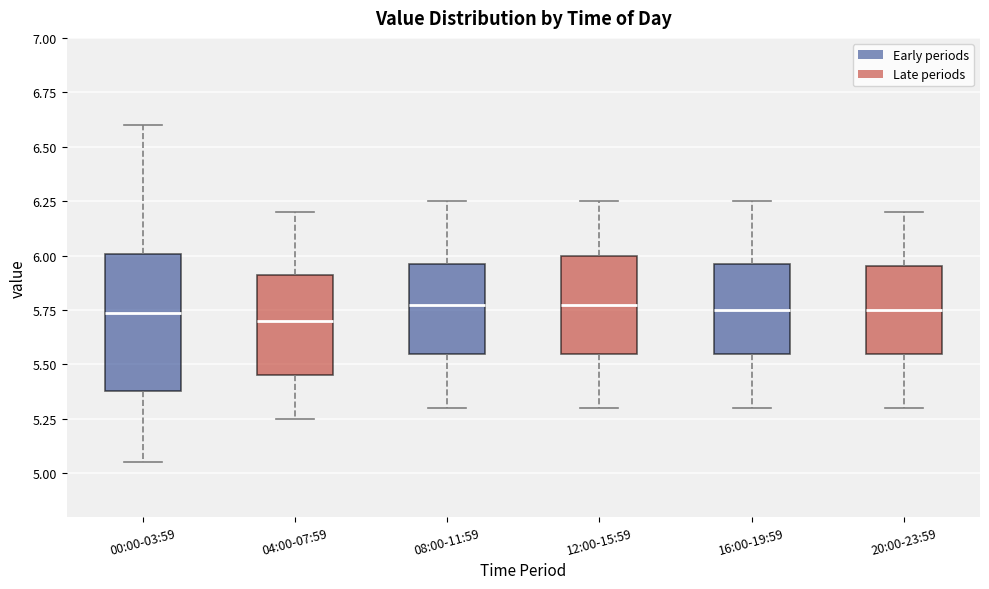

Reading left to right, transcribe this box plot: for each box, give where its median line is, the range the box spans, and where its two whiskers end, as read against the y-axis. The values are not printed on the chart, so give them approximately, as read against the axis.

00:00-03:59: median 5.75, box 5.40 to 6.00, whiskers 5.05 to 6.60
04:00-07:59: median 5.70, box 5.45 to 5.90, whiskers 5.25 to 6.20
08:00-11:59: median 5.80, box 5.55 to 5.95, whiskers 5.30 to 6.25
12:00-15:59: median 5.80, box 5.55 to 6.00, whiskers 5.30 to 6.25
16:00-19:59: median 5.75, box 5.55 to 5.95, whiskers 5.30 to 6.25
20:00-23:59: median 5.75, box 5.55 to 5.95, whiskers 5.30 to 6.20